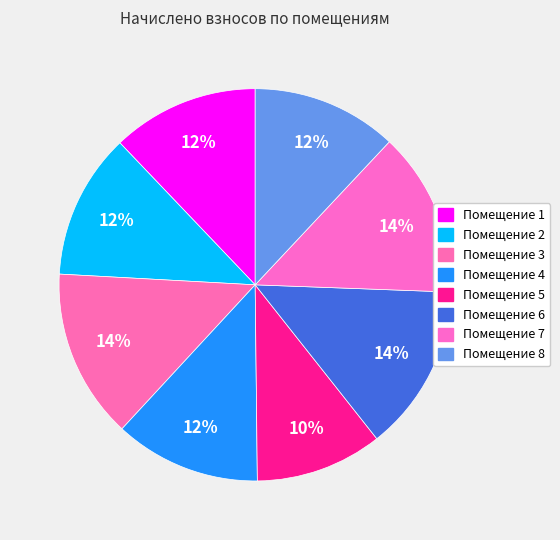

How many slices are in this pie chart?

8